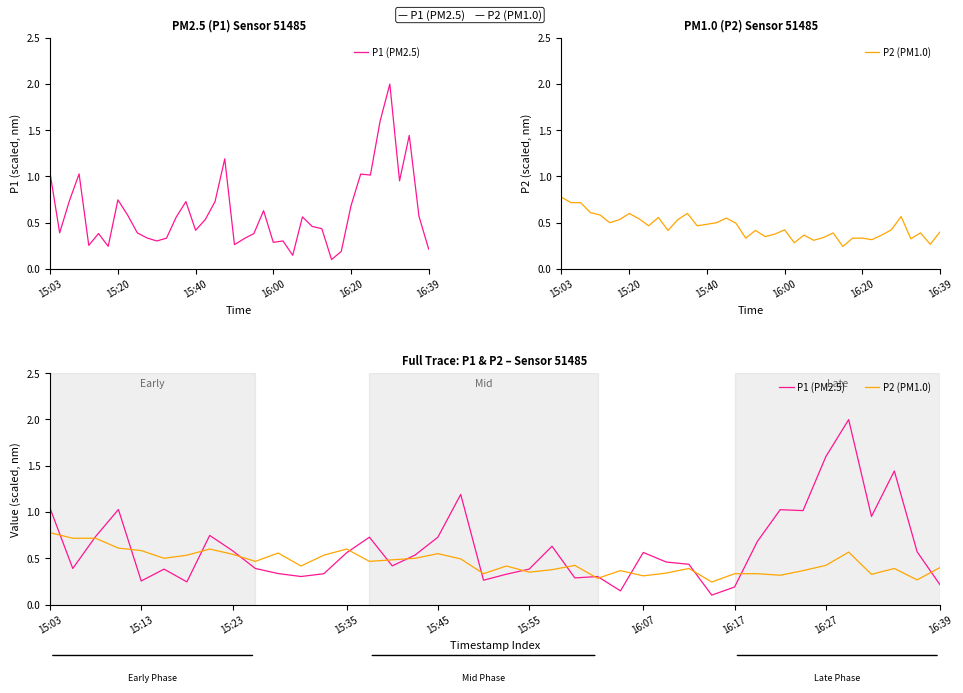

What is the difference between the maximum and second lowest values in the P1 (PM2.5) series?

1.9